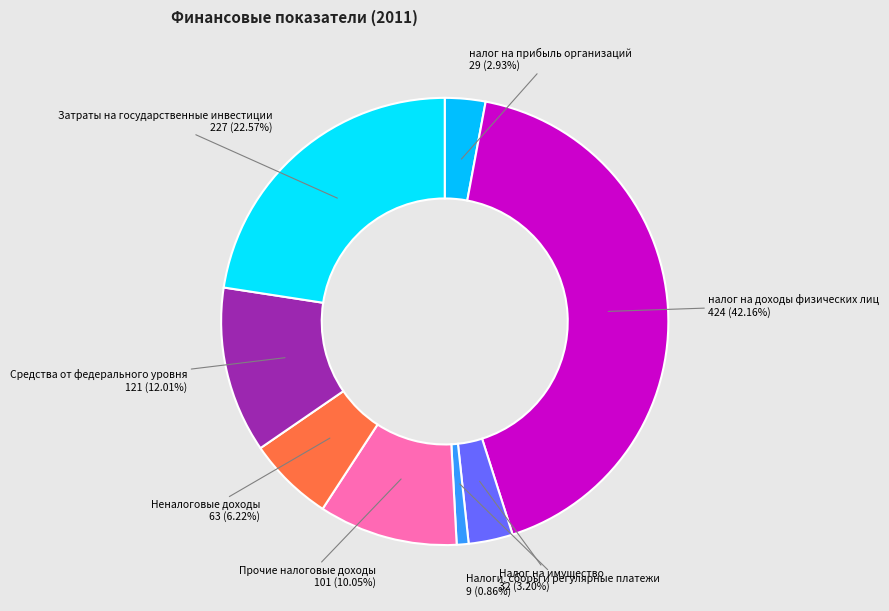

Rank the categories by value from highest to lowest.

налог на доходы физических лиц, Затраты на государственные инвестиции, Средства от федерального уровня, Прочие налоговые доходы, Неналоговые доходы, Налог на имущество, налог на прибыль организаций, Налоги, сборы и регулярные платежи